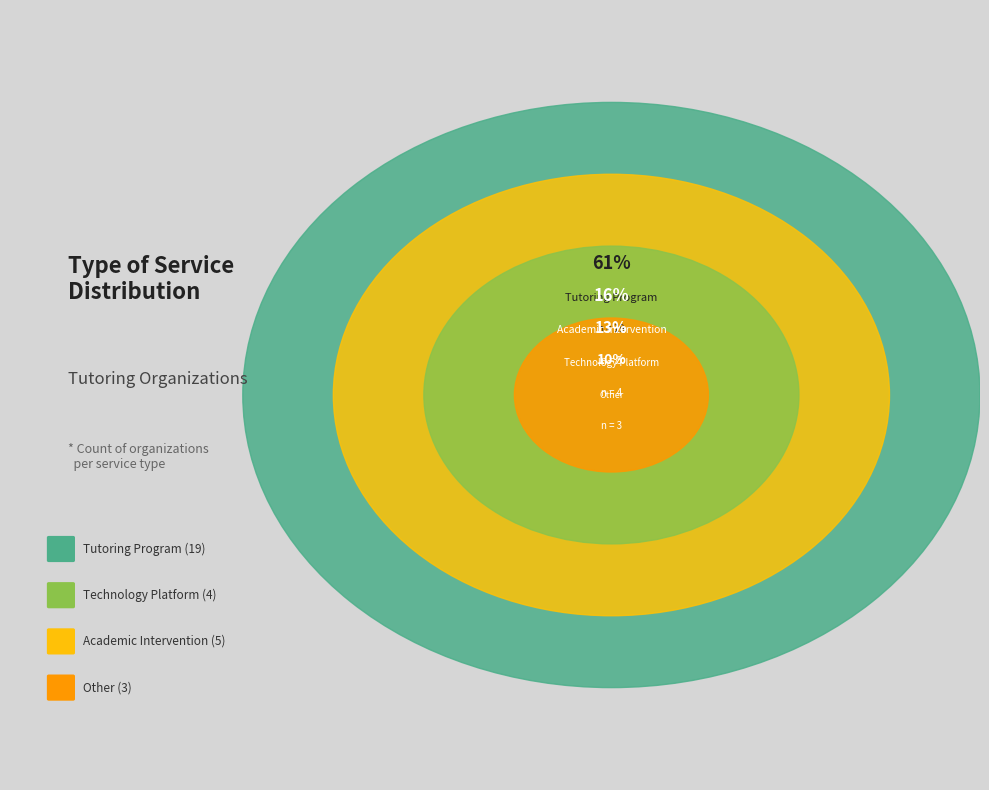

Rank the categories by value from highest to lowest.

Tutoring Program, Academic Intervention, Technology Platform, Other